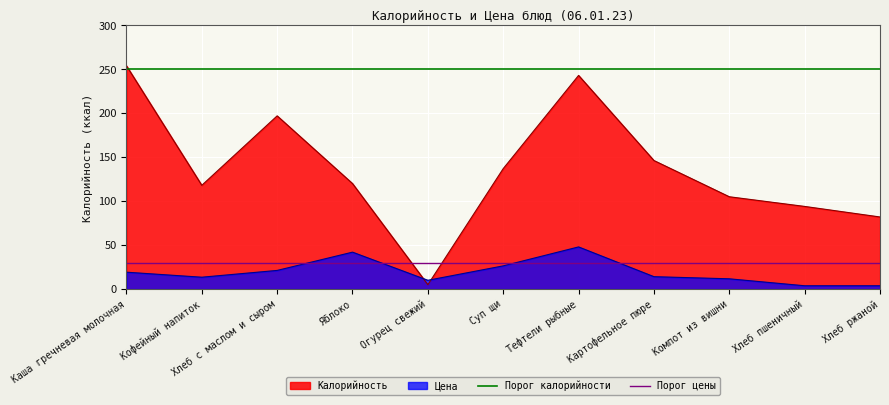

Which series ends up on top after the final intersection of Цена and Калорийность?

Калорийность